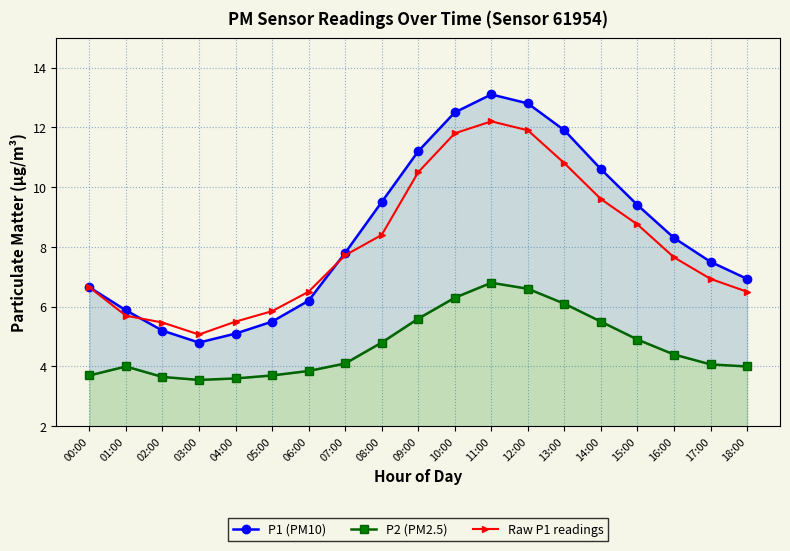

Which category has the highest value in the P1 (PM10) series?

11:00